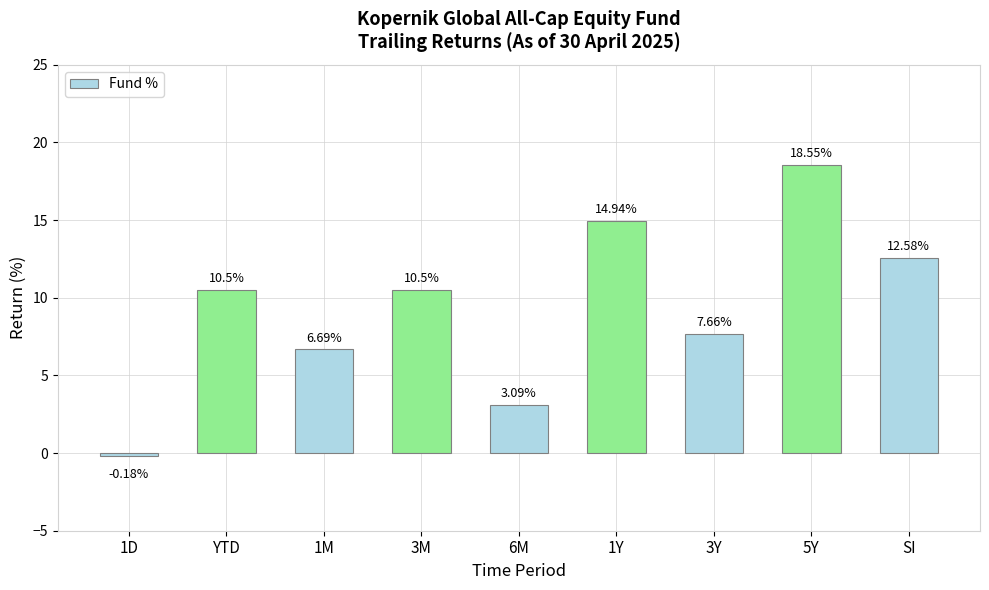

Approximately how many times larger is the value at YTD compared to 3Y?

1.4